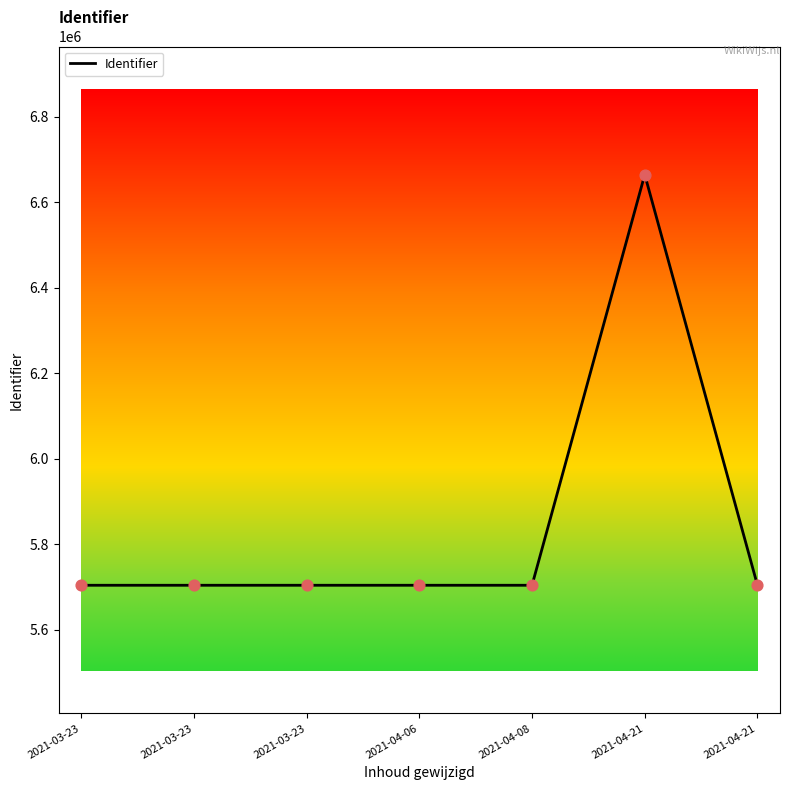

Between 2021-04-21 and 2021-03-23, which is larger?

2021-03-23